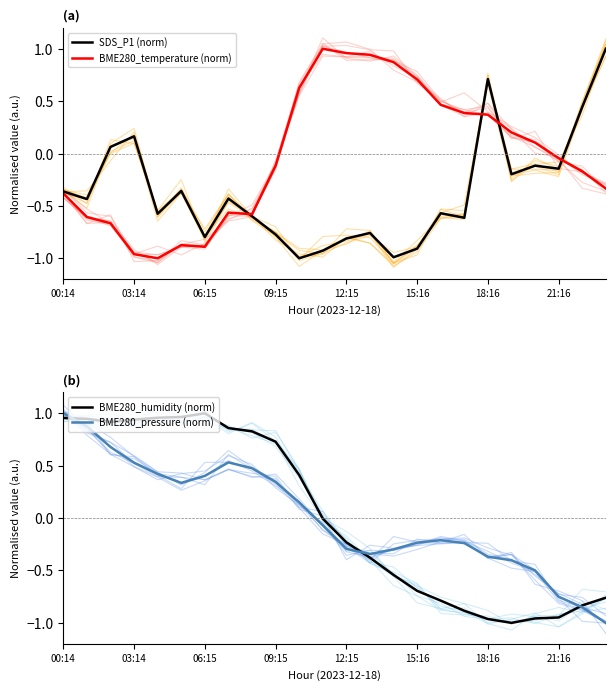

How many positive values does the BME280_pressure (norm) series have?

11